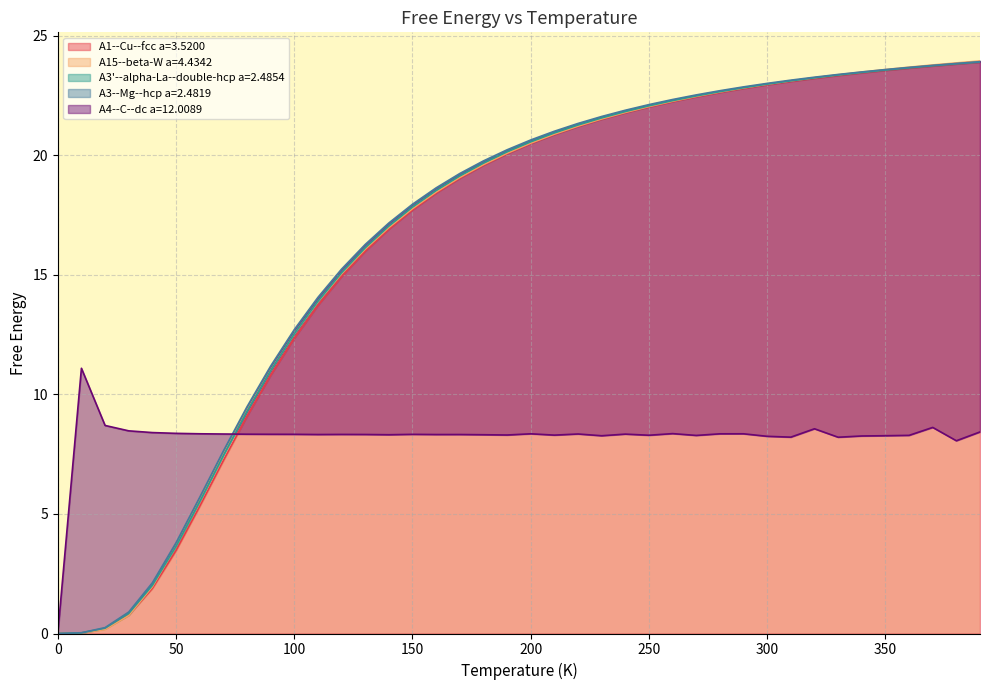

Reading left to right, transcribe all the data shown in this chart.

A1--Cu--fcc a=3.5200: 0.0	0.0	0.2	0.8	1.9	3.5	5.3	7.2	9.1	10.8	12.3	13.7	14.9	16.0	16.9	17.7	18.4	19.0	19.6	20.1	20.5	20.9	21.2	21.5	21.8	22.0	22.2	22.4	22.6	22.8	22.9	23.1	23.2	23.3	23.4	23.5	23.6	23.7	23.8	23.9
A15--beta-W a=4.4342: 0.0	0.0	0.2	0.8	2.0	3.6	5.6	7.5	9.3	11.0	12.5	13.9	15.0	16.1	17.0	17.8	18.5	19.1	19.6	20.1	20.5	20.9	21.2	21.5	21.8	22.0	22.3	22.5	22.6	22.8	23.0	23.1	23.2	23.4	23.5	23.6	23.7	23.8	23.9	23.9
A3'--alpha-La--double-hcp a=2.4854: 0.0	0.0	0.2	0.8	2.0	3.6	5.5	7.4	9.3	11.0	12.5	13.9	15.1	16.1	17.0	17.8	18.5	19.1	19.7	20.1	20.6	20.9	21.3	21.6	21.8	22.1	22.3	22.5	22.7	22.8	23.0	23.1	23.2	23.3	23.5	23.6	23.6	23.7	23.8	23.9
A3--Mg--hcp a=2.4819: 0.0	0.0	0.2	0.9	2.1	3.8	5.7	7.6	9.5	11.2	12.7	14.1	15.2	16.3	17.2	17.9	18.6	19.2	19.8	20.2	20.6	21.0	21.3	21.6	21.9	22.1	22.3	22.5	22.7	22.9	23.0	23.1	23.3	23.4	23.5	23.6	23.7	23.8	23.8	23.9
A4--C--dc a=12.0089: 0.0	11.1	8.7	8.5	8.4	8.4	8.3	8.3	8.3	8.3	8.3	8.3	8.3	8.3	8.3	8.3	8.3	8.3	8.3	8.3	8.3	8.3	8.3	8.3	8.3	8.3	8.4	8.3	8.3	8.3	8.2	8.2	8.6	8.2	8.3	8.3	8.3	8.6	8.1	8.4